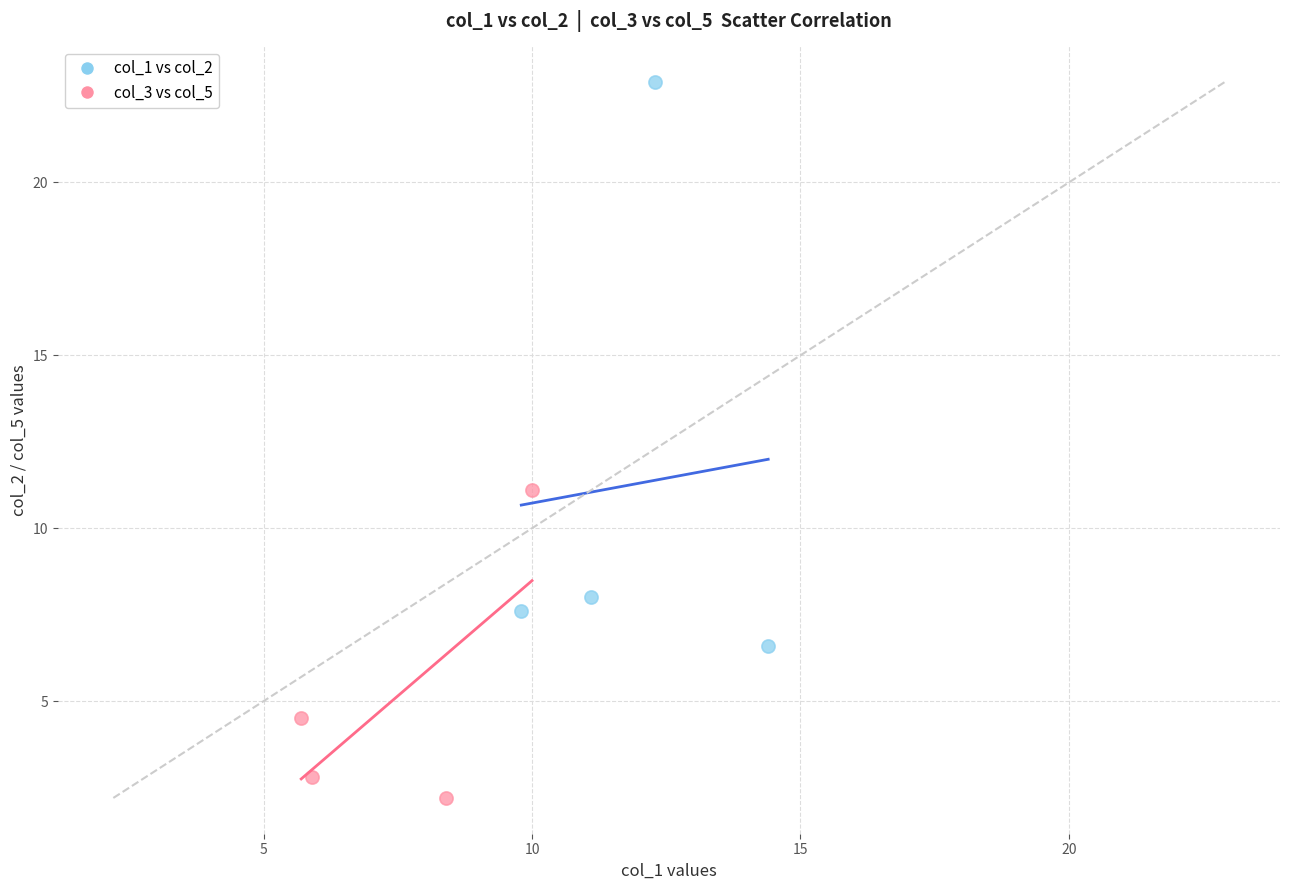

Which series has the widest spread of Y values?

col_1 vs col_2